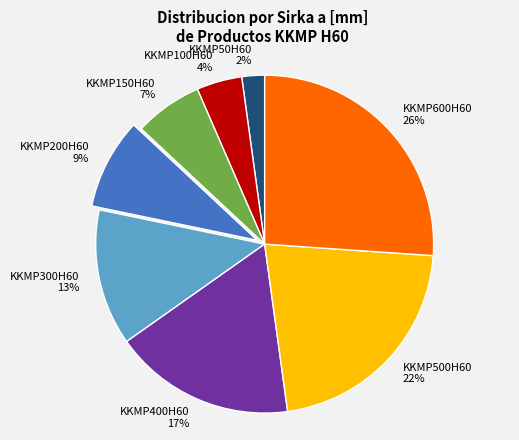

To the nearest percent, what is the difference between the largest and smallest slice percentages?

24%